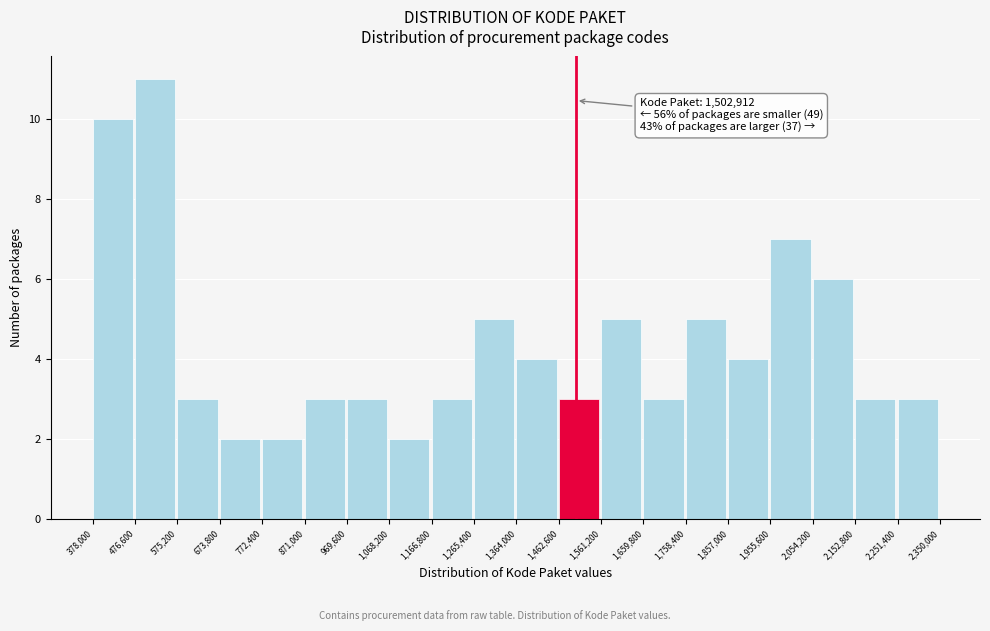

Over which range of the x-axis is the bar tallest?

476,600 to 575,200